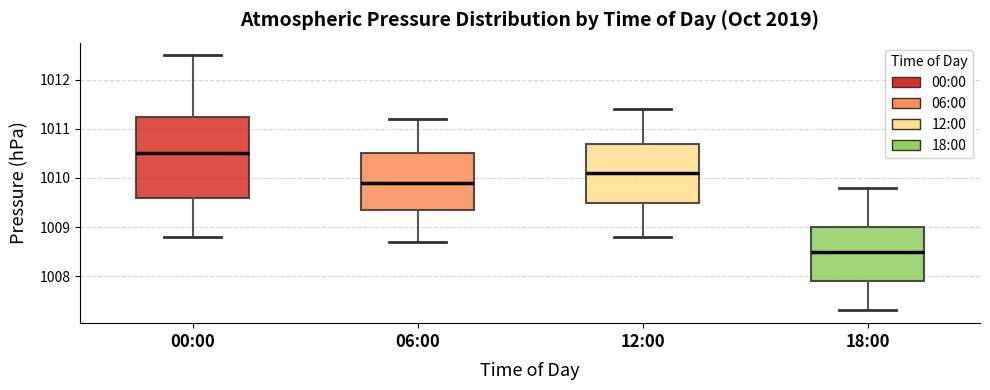

Reading left to right, transcribe this box plot: for each box, give where its median line is, the range the box spans, and where its two whiskers end, as read against the y-axis. The values are not printed on the chart, so give them approximately, as read against the axis.

00:00: median 1010.5, box 1009.6 to 1011.3, whiskers 1008.8 to 1012.5
06:00: median 1009.9, box 1009.4 to 1010.5, whiskers 1008.7 to 1011.2
12:00: median 1010.1, box 1009.5 to 1010.7, whiskers 1008.8 to 1011.4
18:00: median 1008.5, box 1007.9 to 1009.0, whiskers 1007.3 to 1009.8